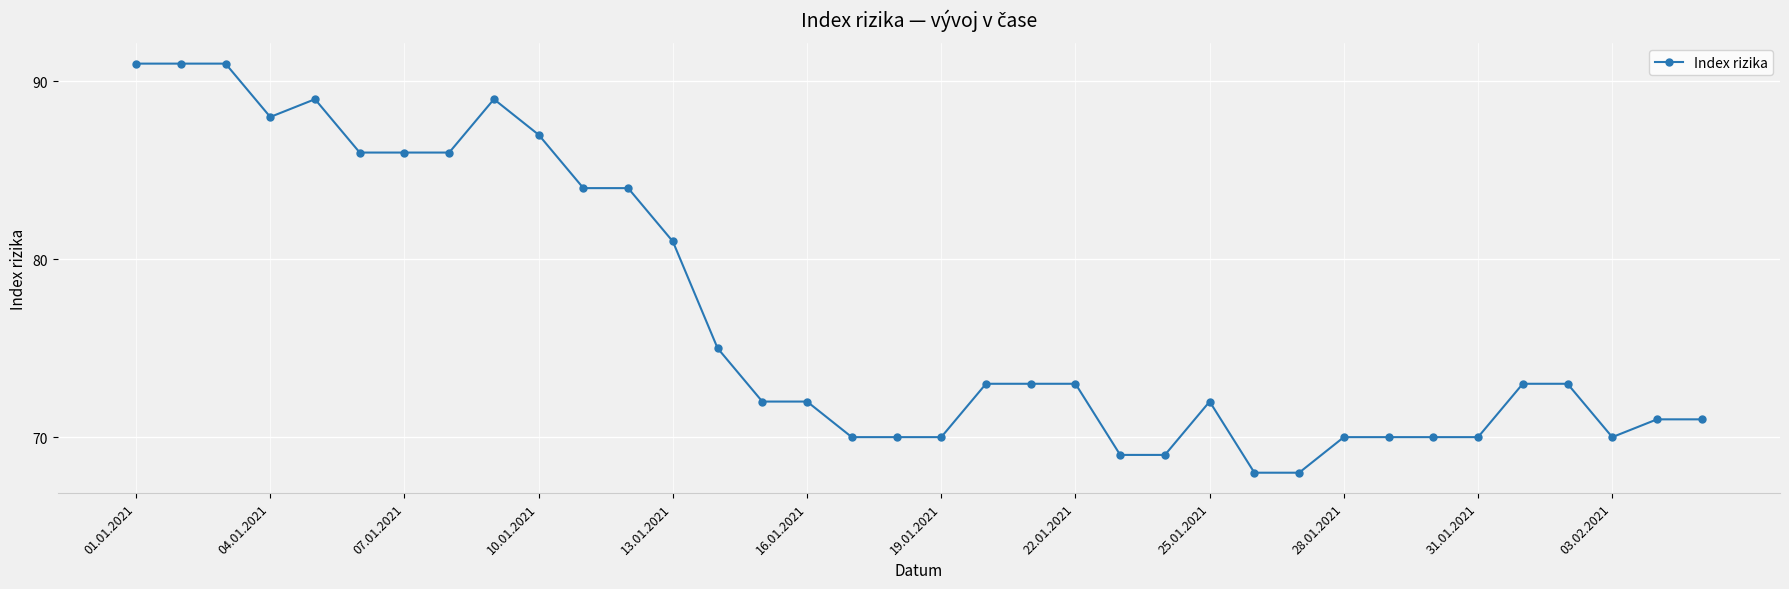

True or false: there are more than 0 points higher than both neighbors.

True